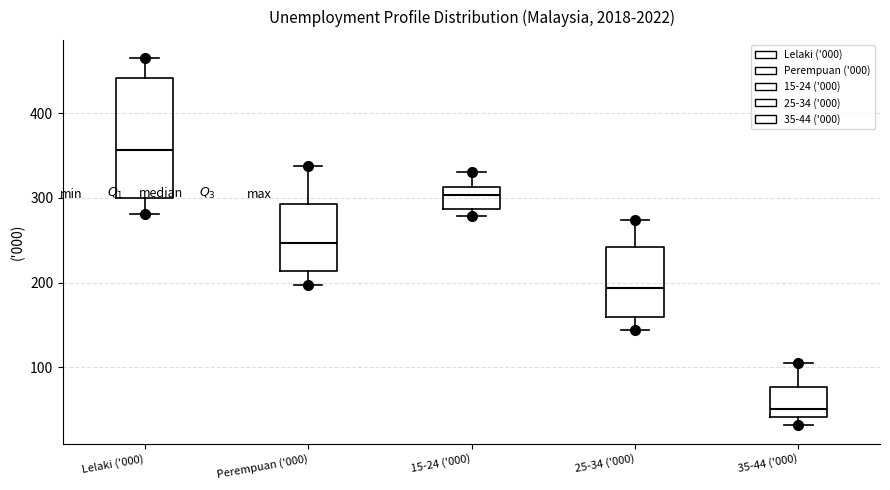

Where does the lower whisker of the box for 25-34 ('000) end on the y-axis? The values are not printed on the chart, so give them approximately, as read against the axis.

140